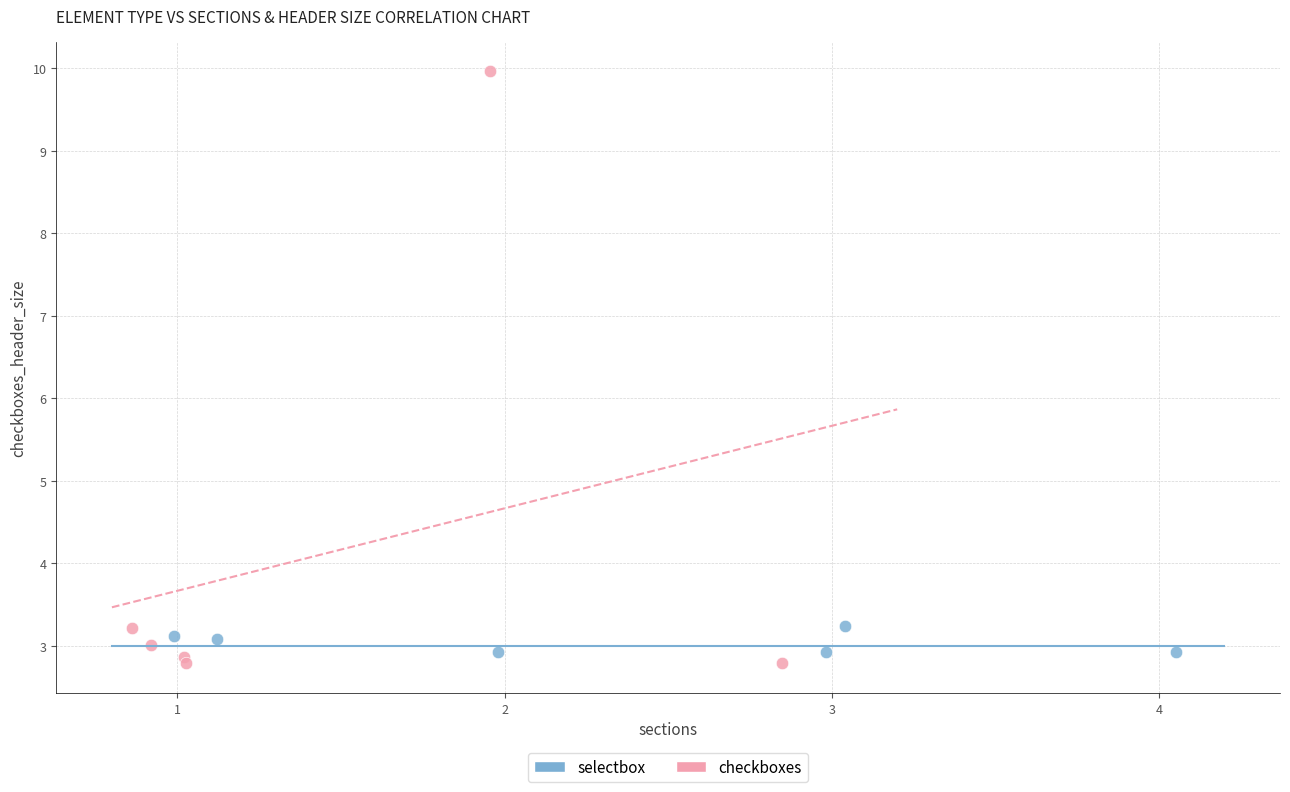

Which series reaches the maximum Y coordinate?

checkboxes